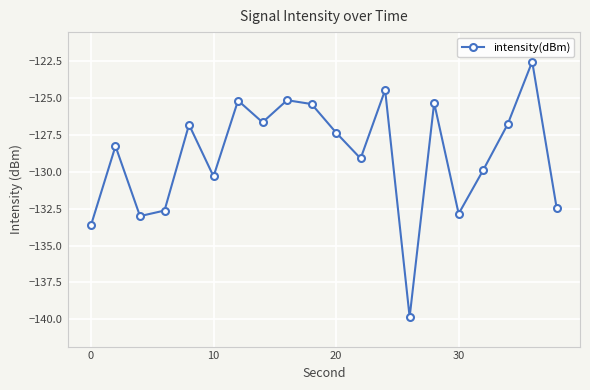

How many interior local valleys (lower than both neighbors) does the data have?

6